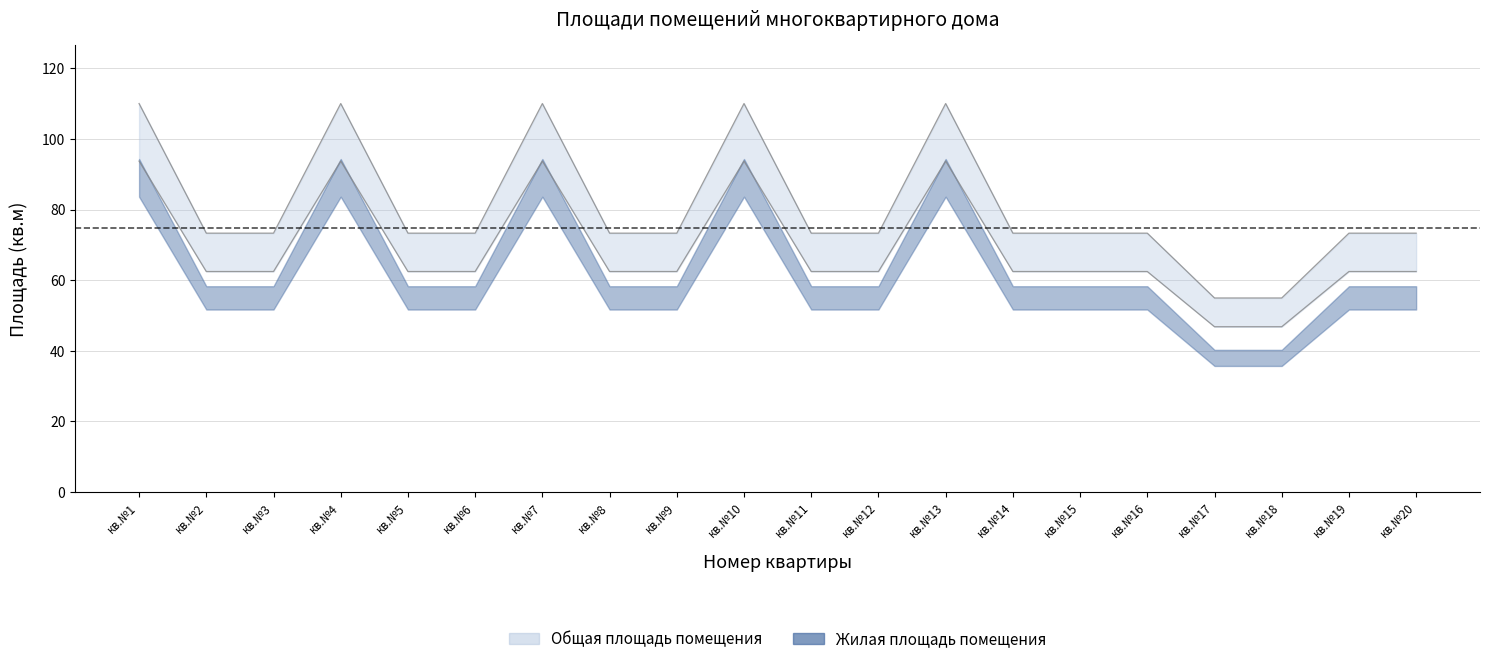

What is the lowest value of the Общая площадь помещения series?

55.0